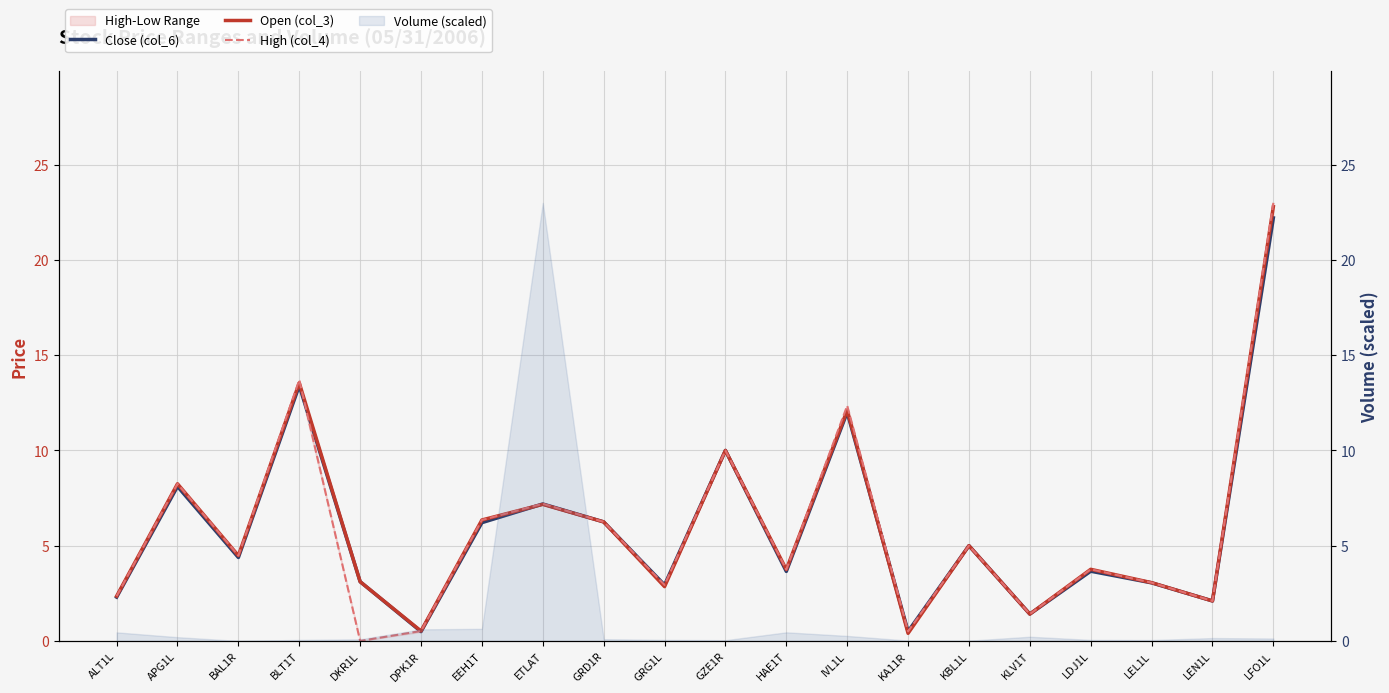

True or false: Open (col_3) has more than 0 interior local peaks.

True